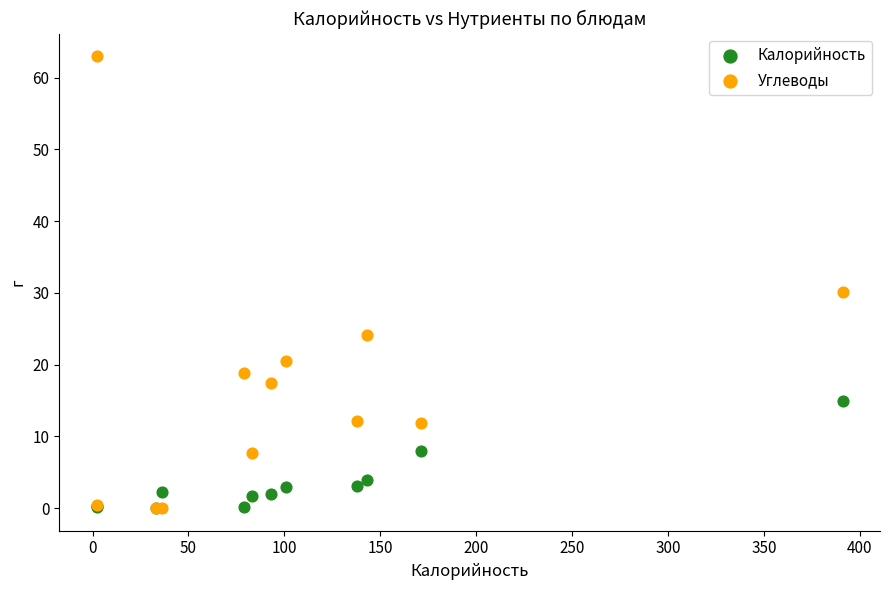

In the Углеводы series, what Y value is closest to 31?

30.1